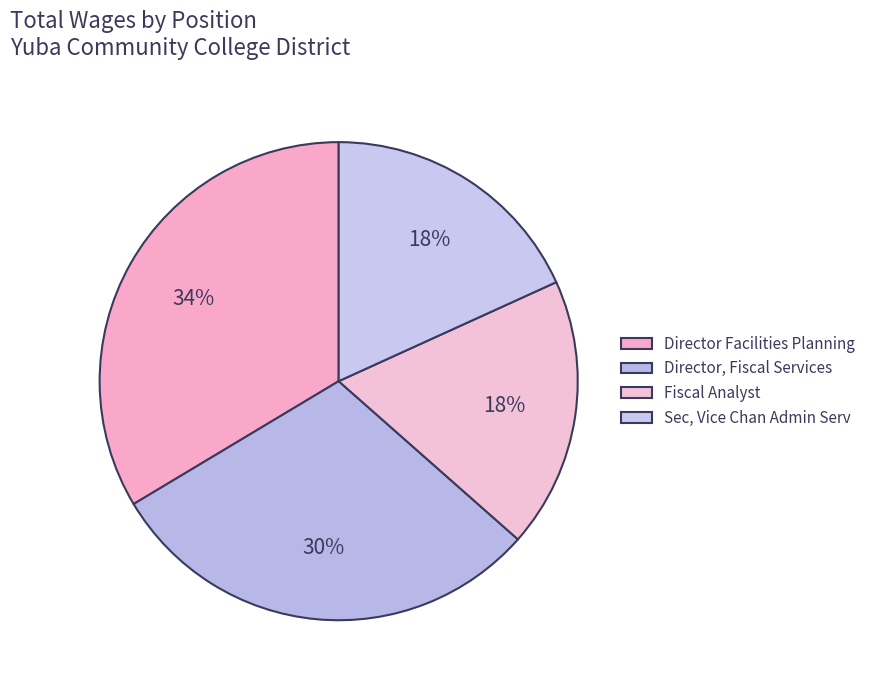

Which slice is the smallest?

Sec, Vice Chan Admin Serv